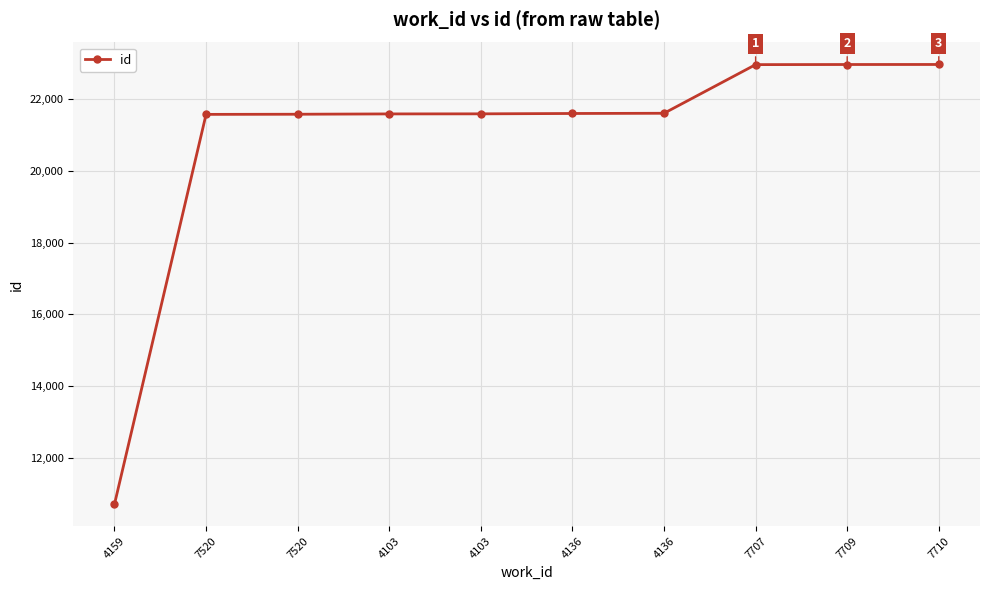

At which label does the data first exceed 21599?

4136